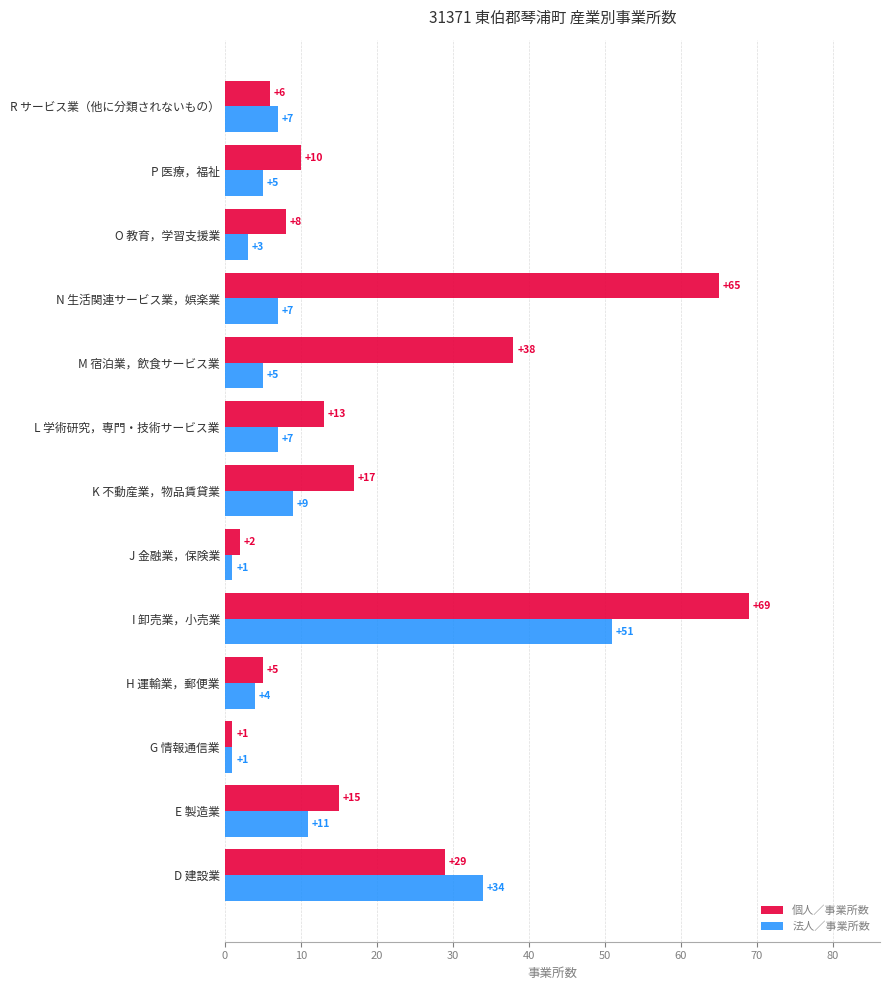

Which series has the largest total across all categories?

個人／事業所数